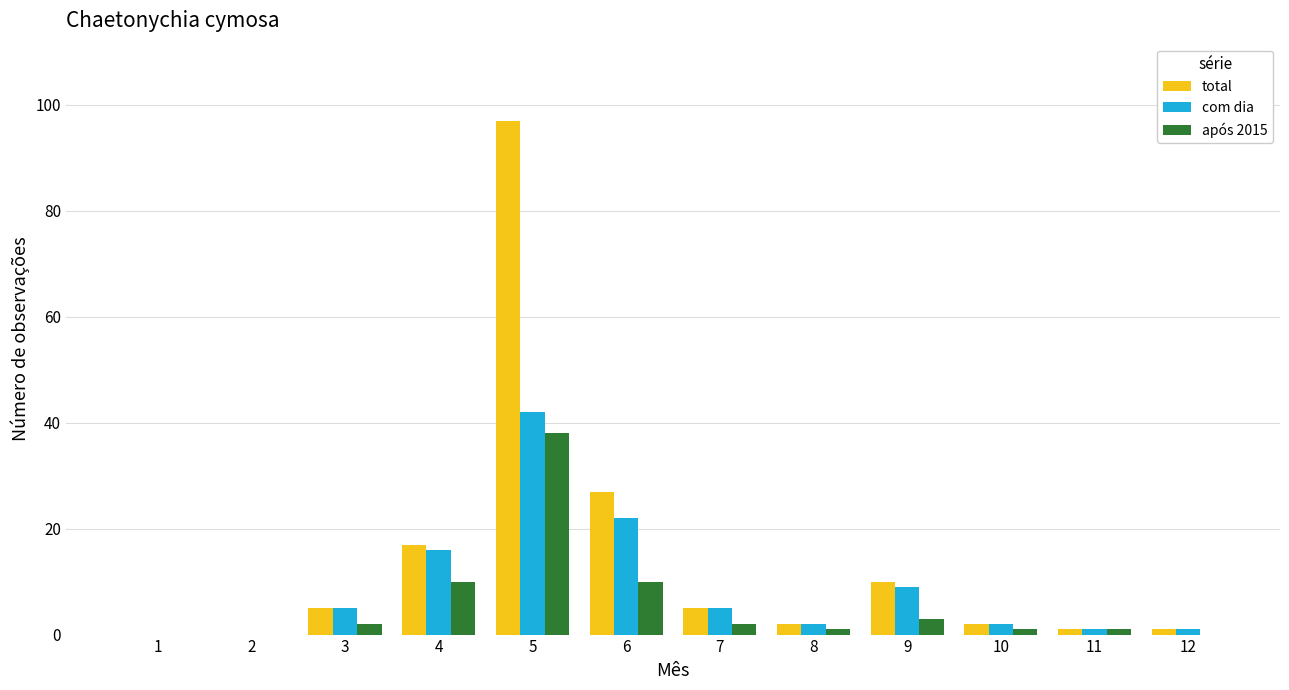

What is the maximum value for com dia?

42